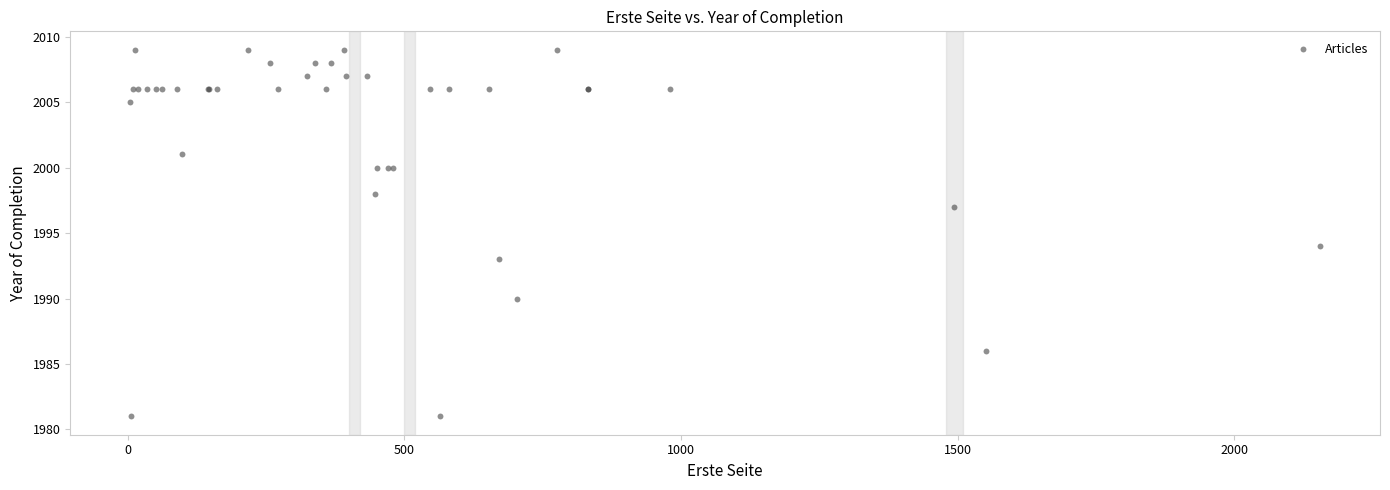

What Y value in the scatter plot is closest to 1995?

1994